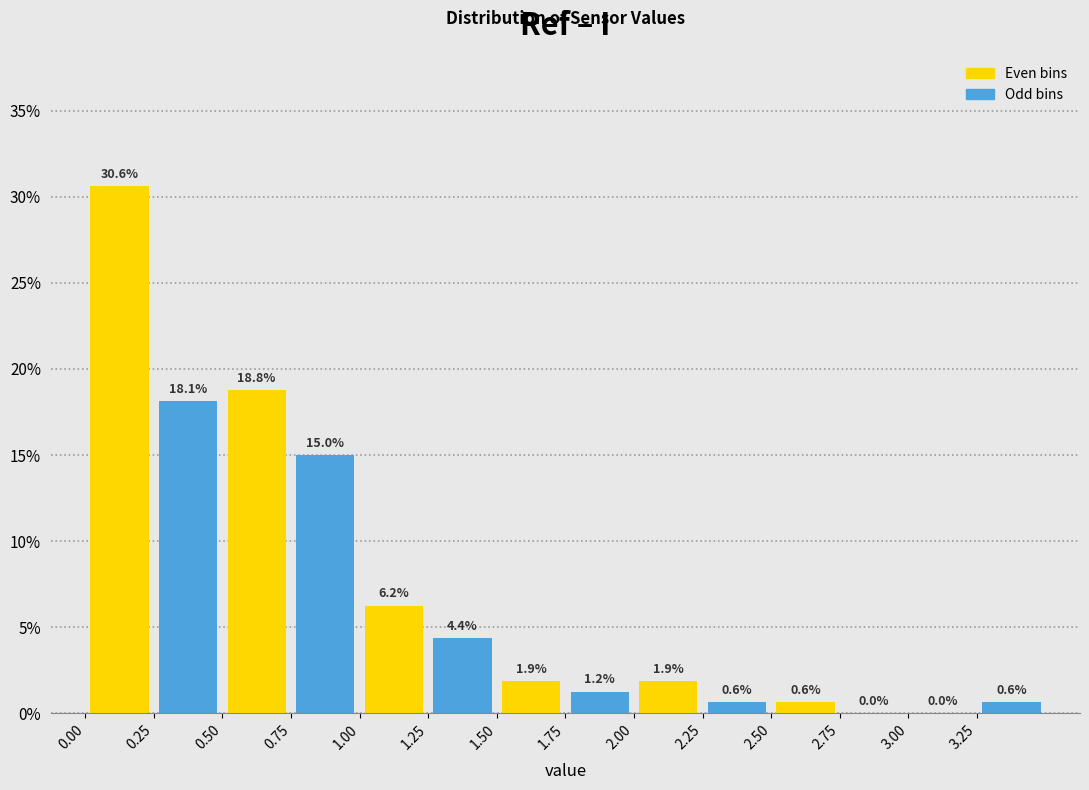

Reading left to right, transcribe this chart: for each bar, give the range it covers on the x-axis and its height.

0.00 to 0.25: 30.6
0.25 to 0.50: 18.1
0.50 to 0.75: 18.8
0.75 to 1.00: 15.0
1.00 to 1.25: 6.2
1.25 to 1.50: 4.4
1.50 to 1.75: 1.9
1.75 to 2.00: 1.2
2.00 to 2.25: 1.9
2.25 to 2.50: 0.6
2.50 to 2.75: 0.6
2.75 to 3.00: 0.0
3.00 to 3.25: 0.0
3.25 to 3.50: 0.6